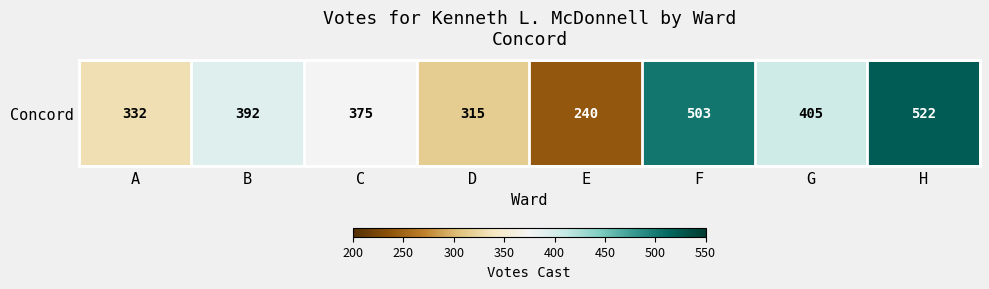

At which category does the chart reach its minimum across all series?

E